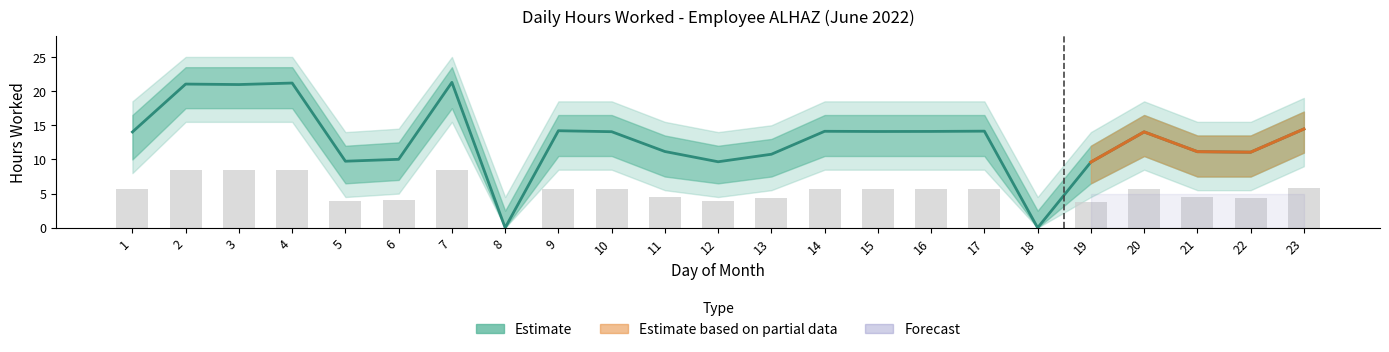

What is the difference between the highest and lowest values at 16?

10.0